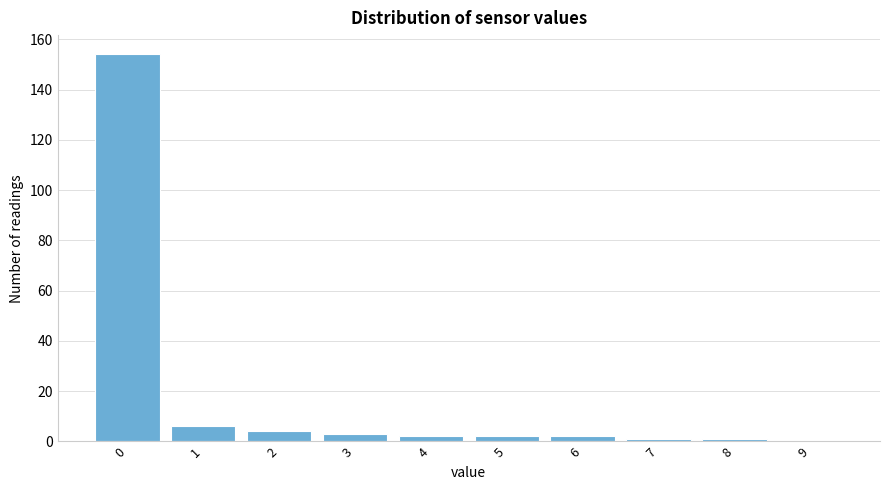

Reading right to left, extract all data points from this chart.

9=0	8=1	7=1	6=2	5=2	4=2	3=3	2=4	1=6	0=154